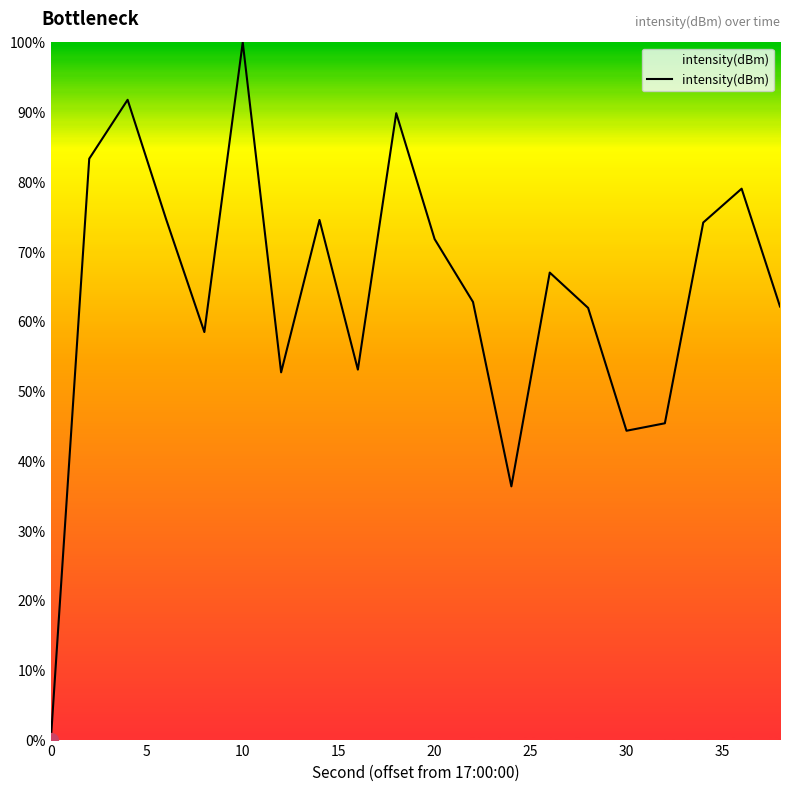

What is the difference between the maximum and minimum values?

100.0